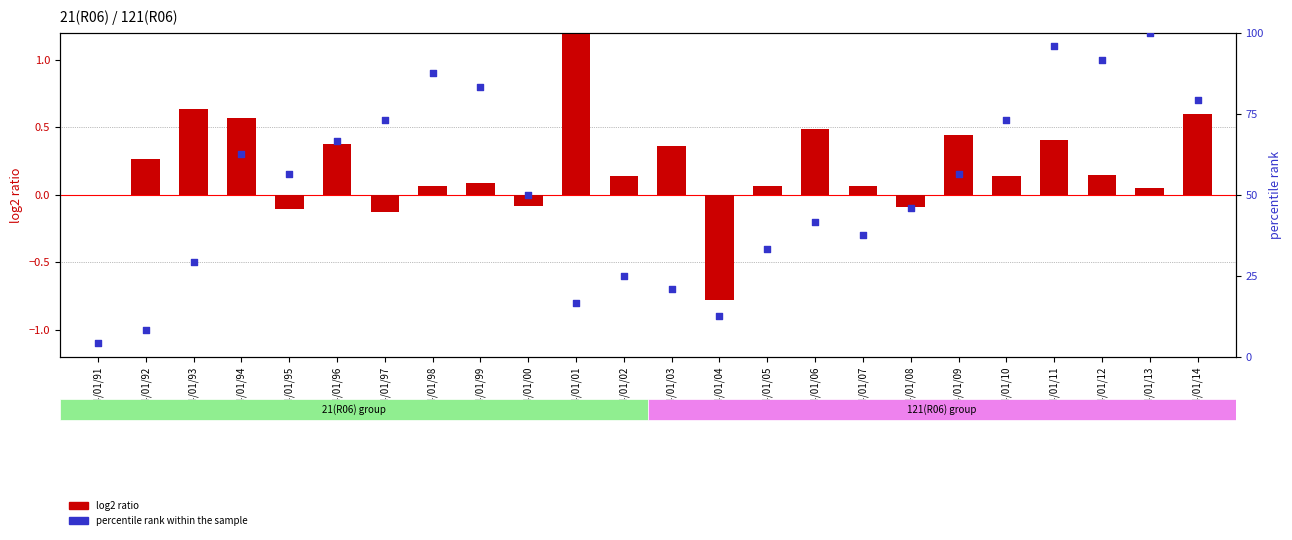

Which series reaches the maximum Y coordinate?

percentile rank within the sample